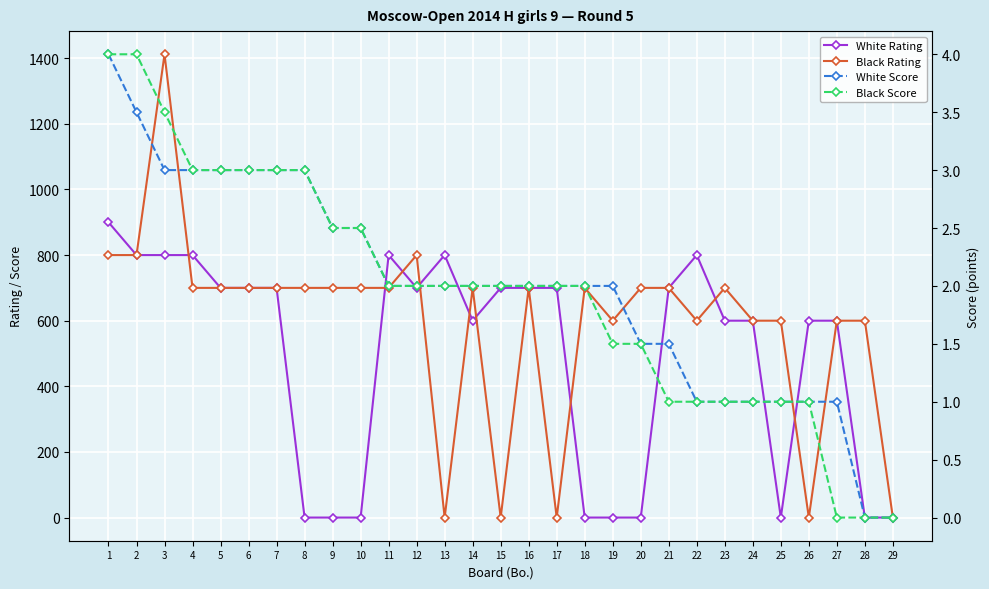

Is it true that White Score equals 4.2 at 7?

False